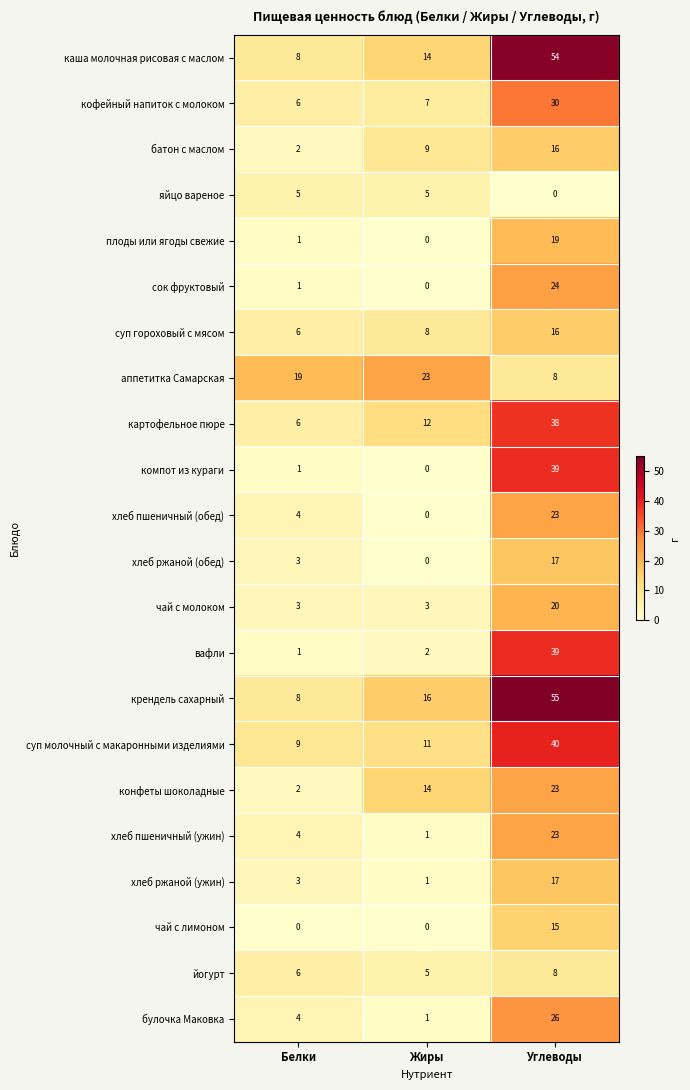

How many categories are shown in the chart?

3